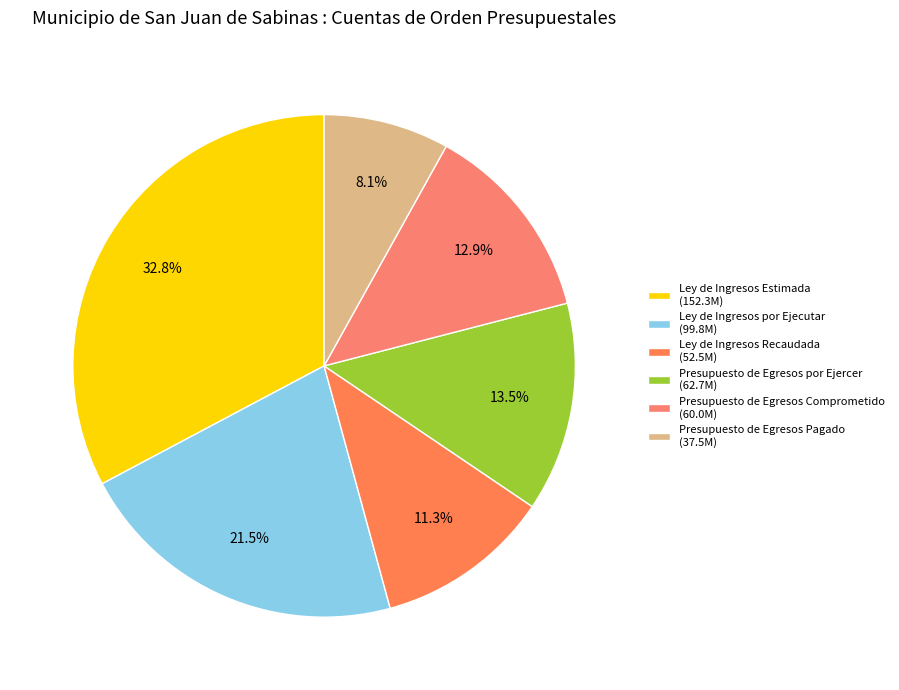

True or false: Ley de Ingresos Estimada accounts for 47% of the total.

False